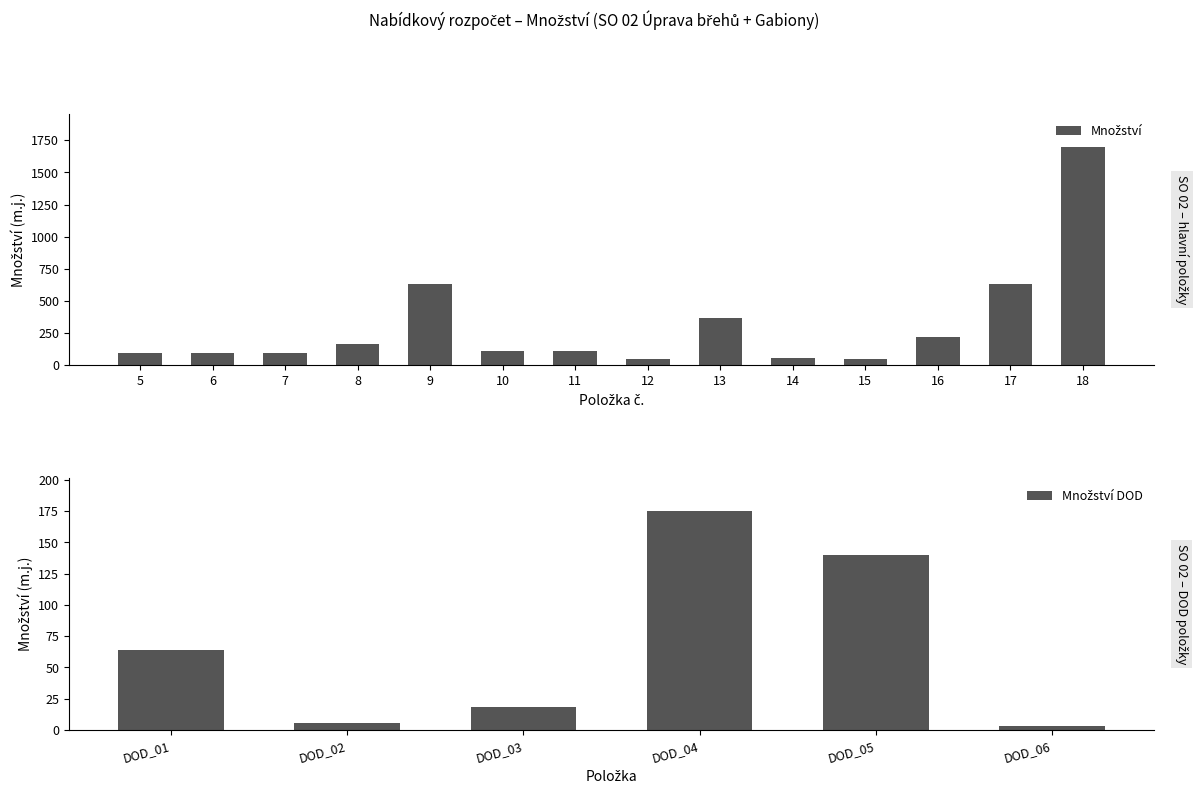

What is the value of the 6th bar from the left?

108.5